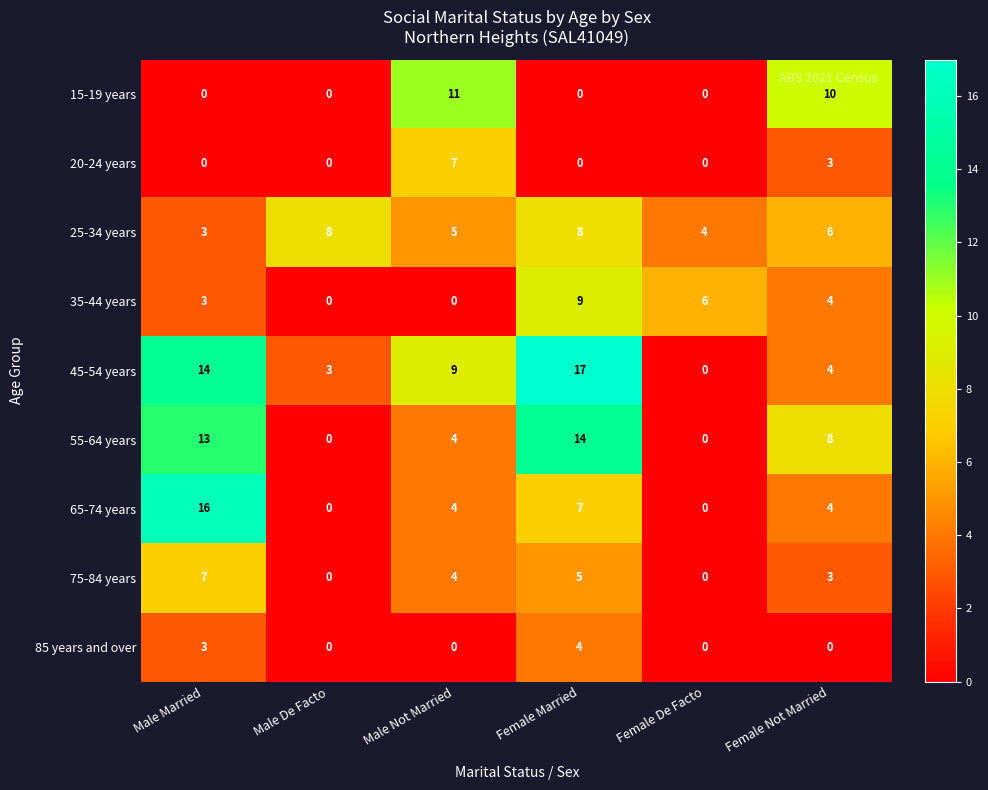

What is the difference between the 85 years and over values at Female Married and Male Not Married?

4